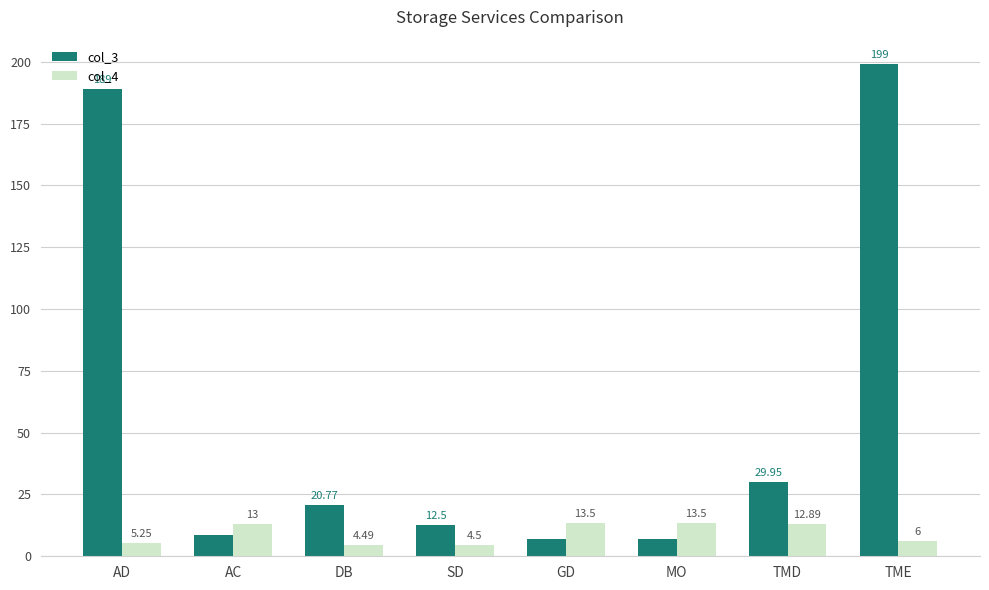

Rank the series by their average value, from lowest to highest.

col_4, col_3